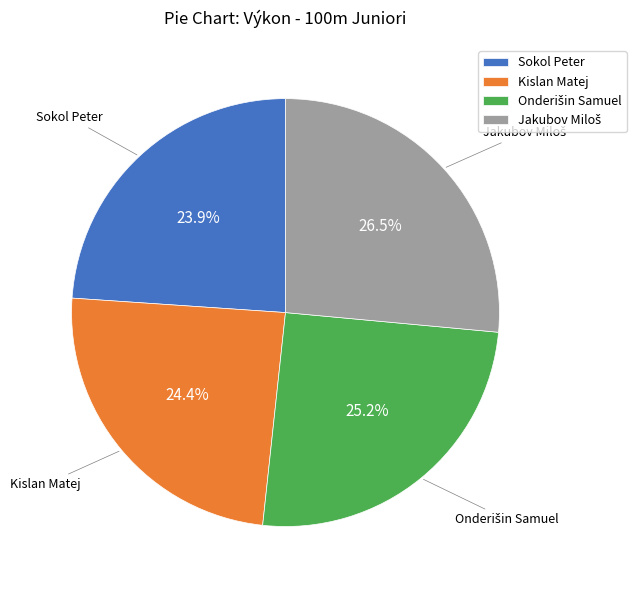

What percentage is the Kislan Matej slice, to the nearest percent?

24%